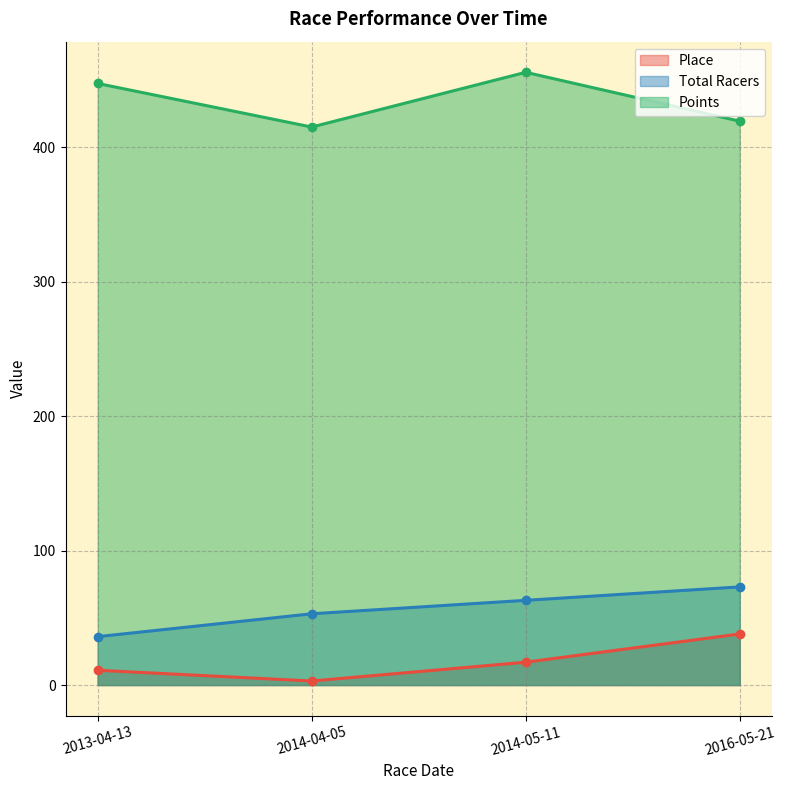

Is the value of Points at 2013-04-13 greater than the value of Total Racers at 2014-04-05?

Yes